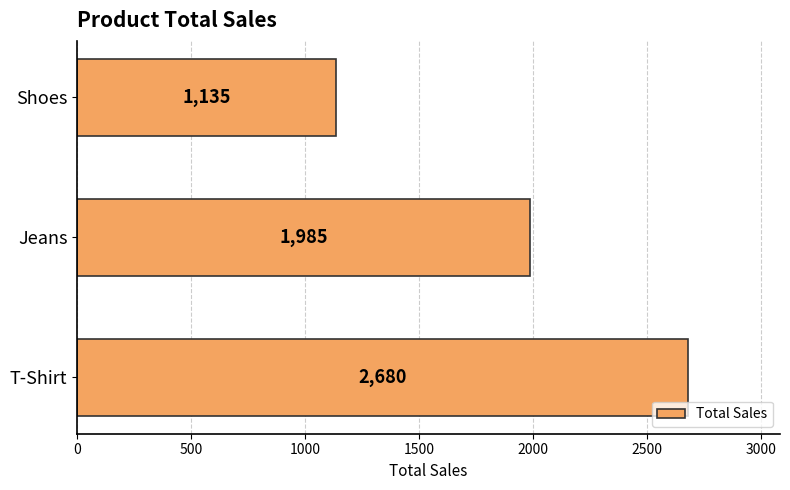

What is the change in value from T-Shirt to Jeans?

-695